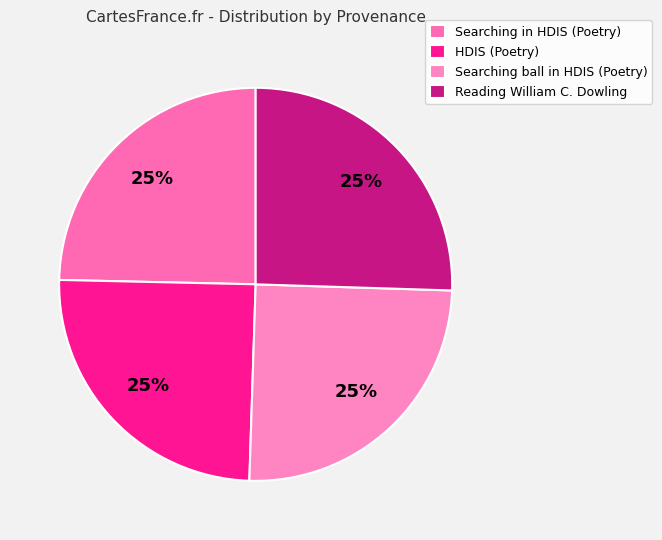

To the nearest percent, what is the average slice percentage?

25%